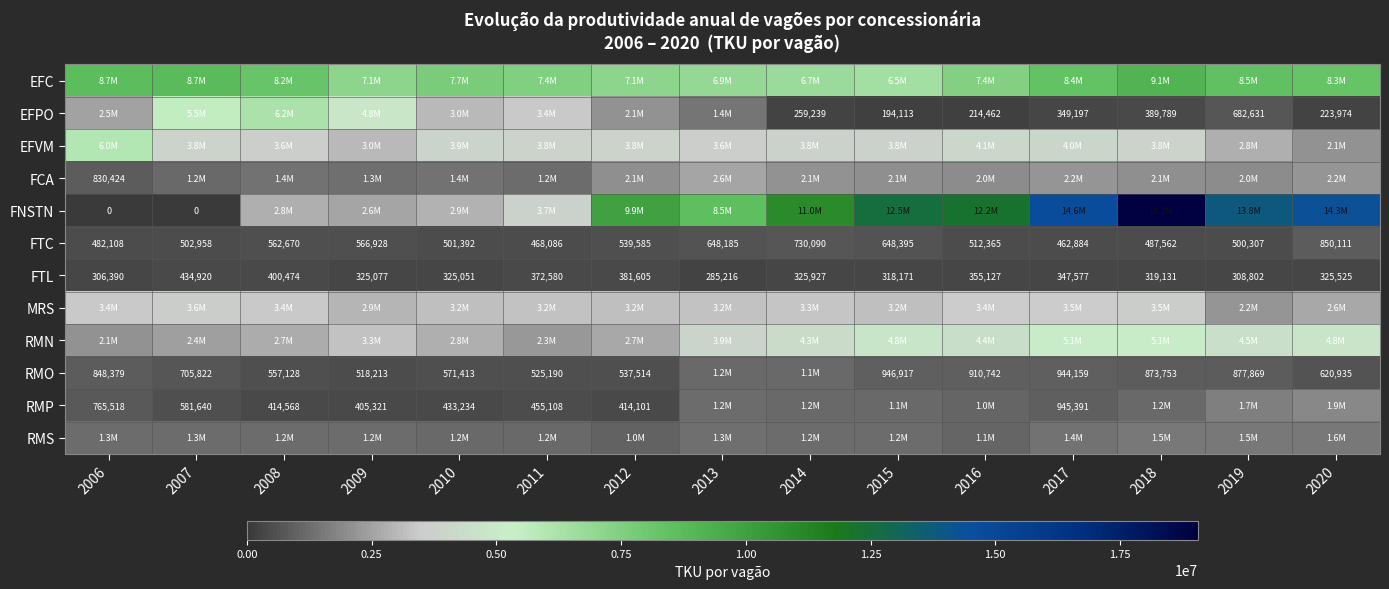

The RMO series shows 303476 at 2009. True or false?

False